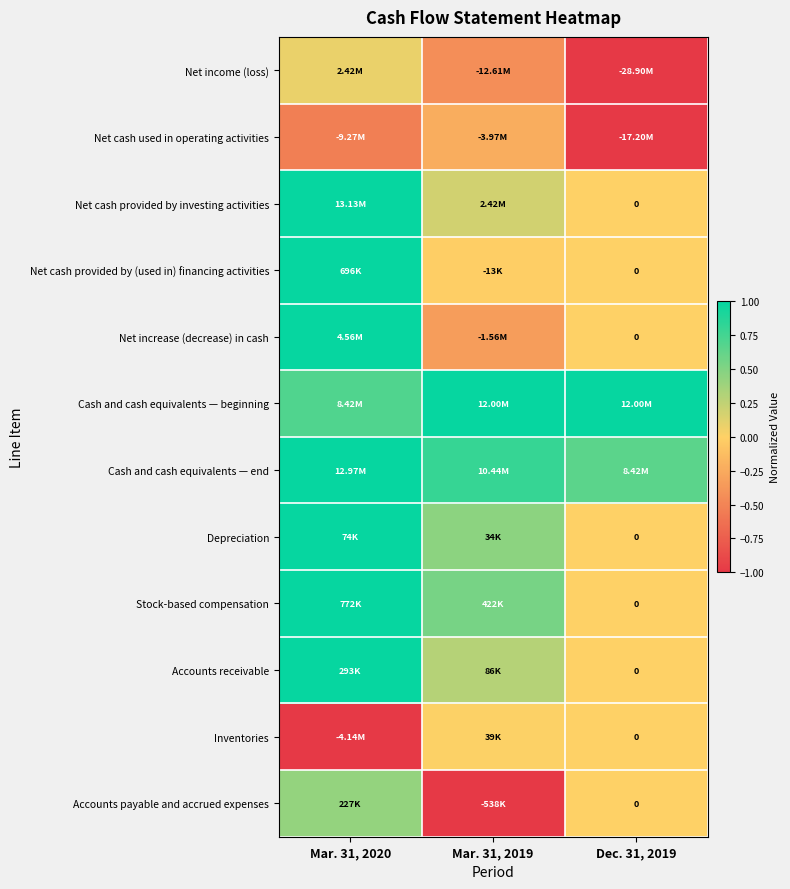

Between Mar. 31, 2020 and Dec. 31, 2019, which is larger?

Mar. 31, 2020